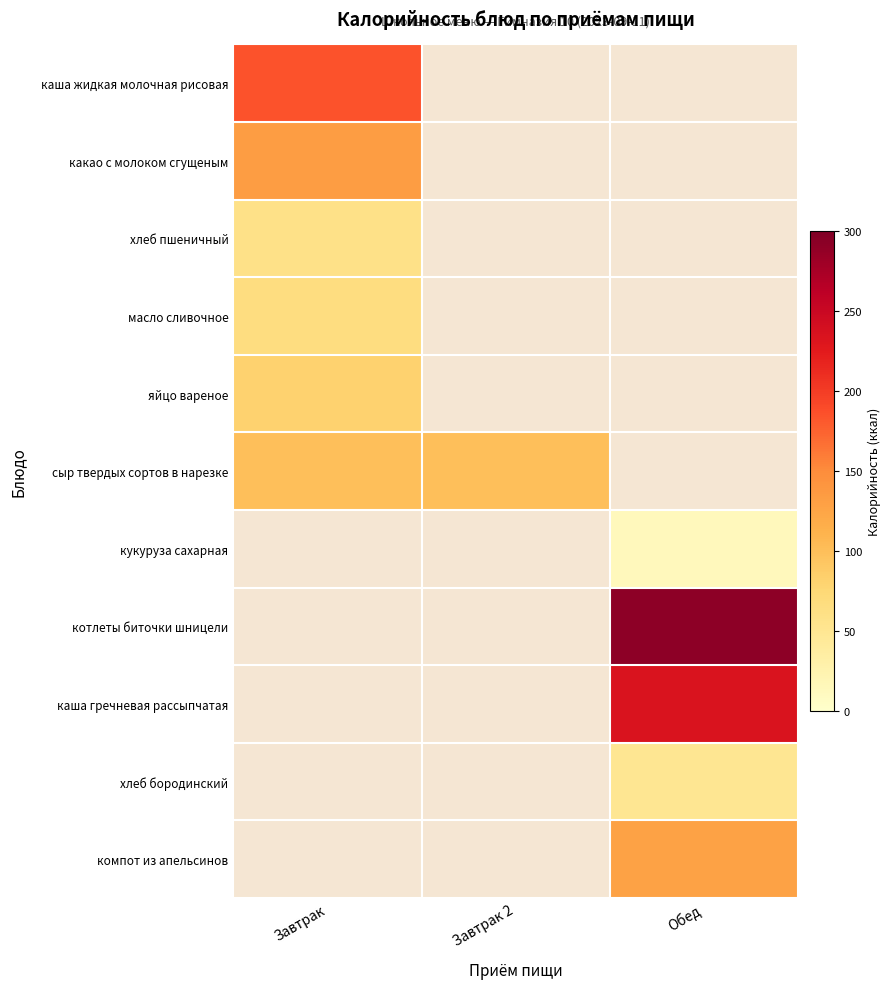

What is the minimum value shown in the chart?

13.0